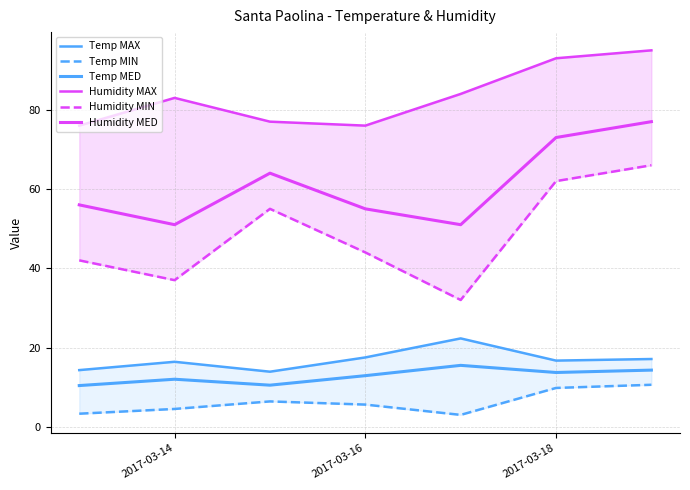

At which category does Humidity MAX reach its first local valley?

2017-03-16